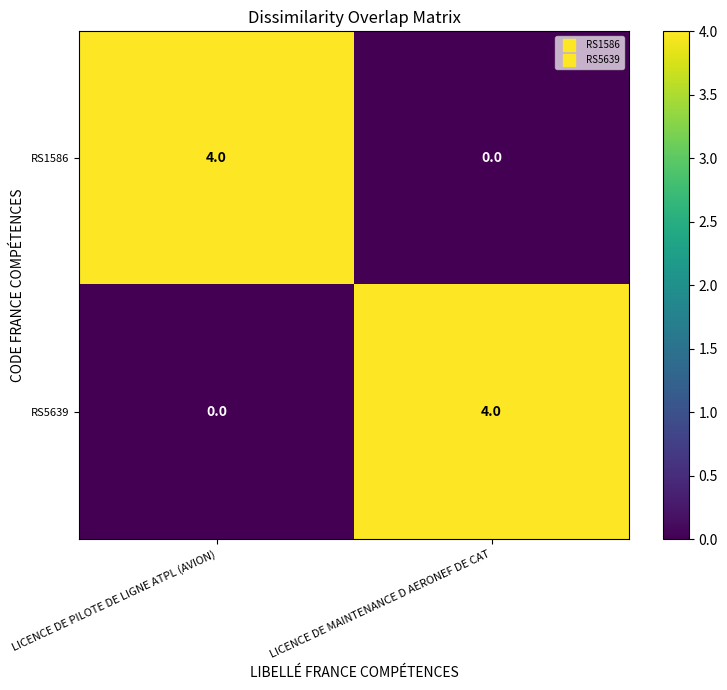

The value of RS5639 at LICENCE DE PILOTE DE LIGNE ATPL (AVION) is -3. True or false?

False